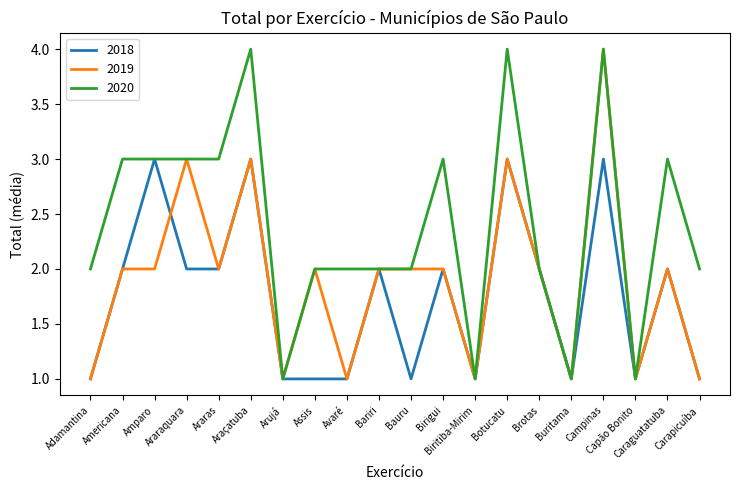

What is the average value of the 2018 series?

2